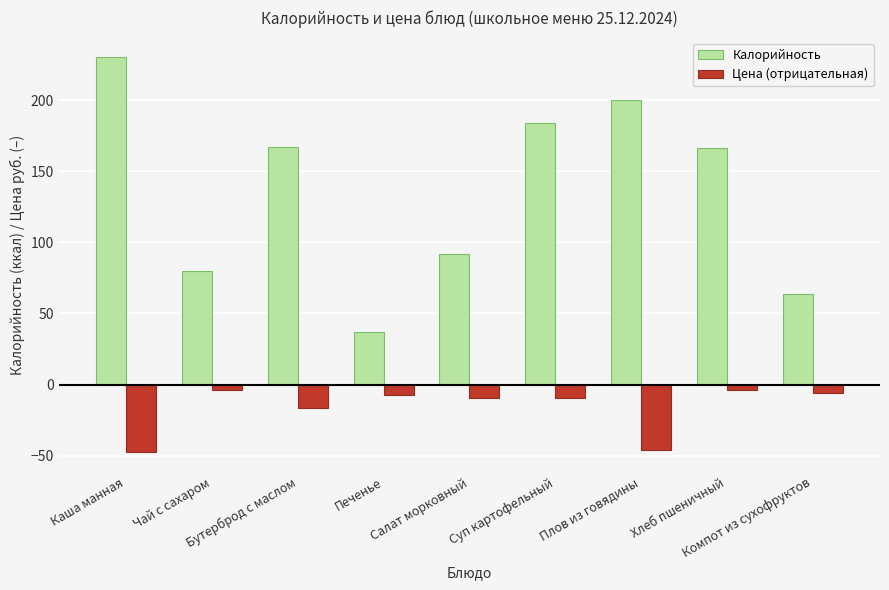

What is the minimum value for Цена (отрицательная)?

-47.4